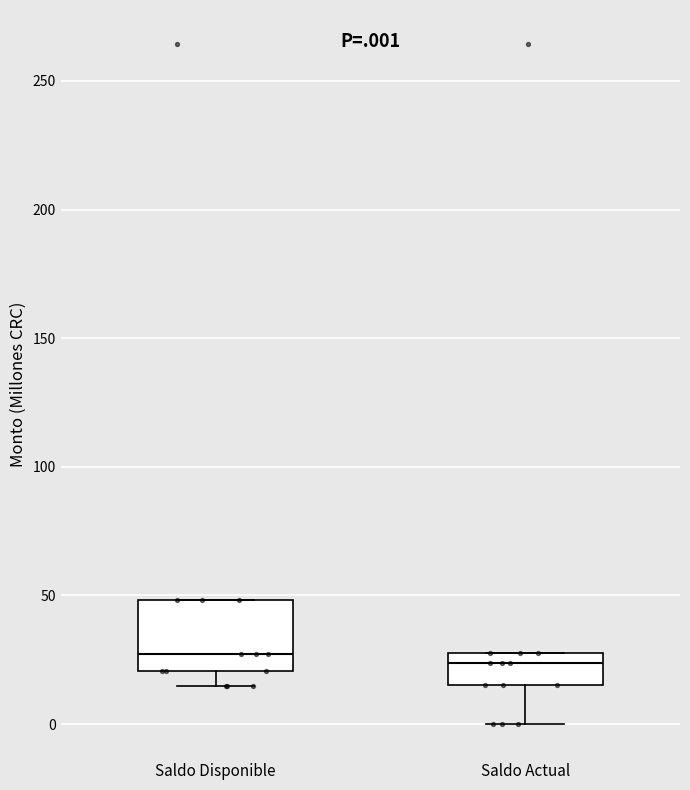

Reading left to right, read every box against the y-axis: the position of its median line, the range the box covers, and the ends of its whiskers. The values are not printed on the chart, so give them approximately, as read against the axis.

Saldo Disponible: median 25, box 20 to 50, whiskers 15 to 50
Saldo Actual: median 25, box 15 to 30, whiskers 0 to 30